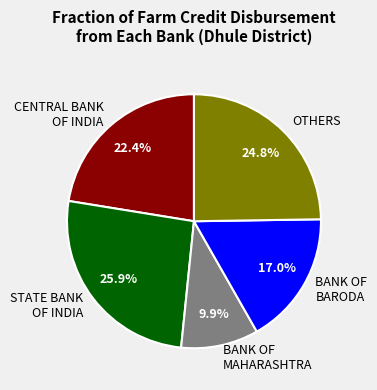

Between BANK OF MAHARASHTRA and BANK OF BARODA, which is larger?

BANK OF BARODA